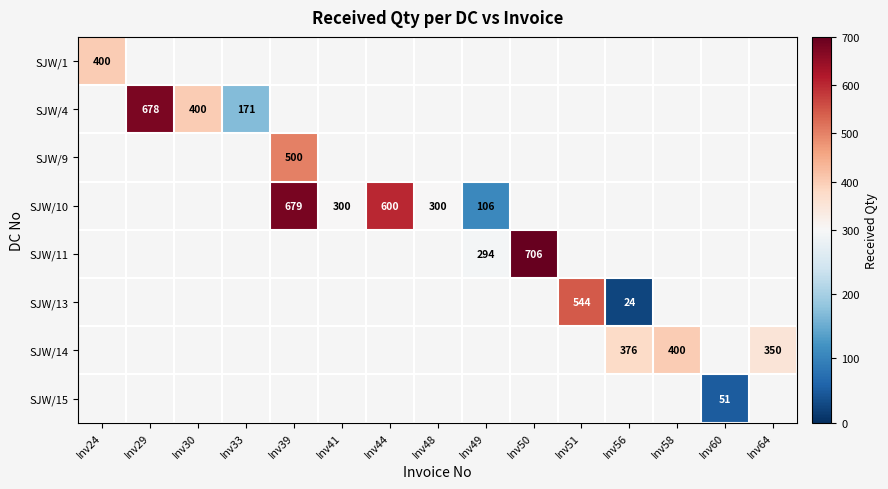

What is the maximum value shown in the chart?

706.0